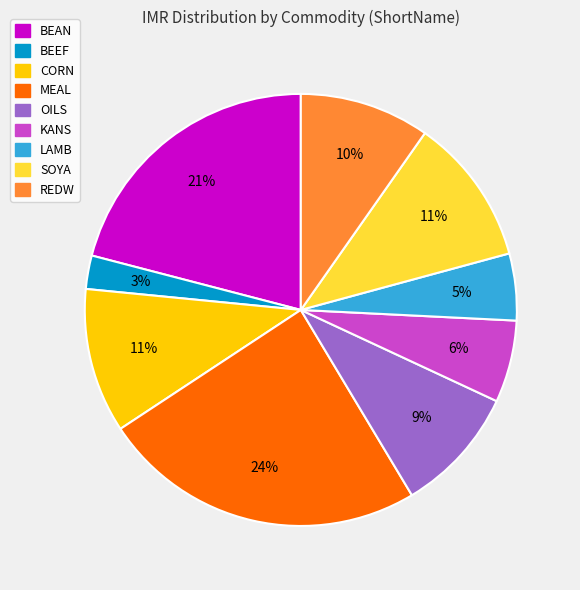

Is the sum of CORN and MEAL greater than half?

No